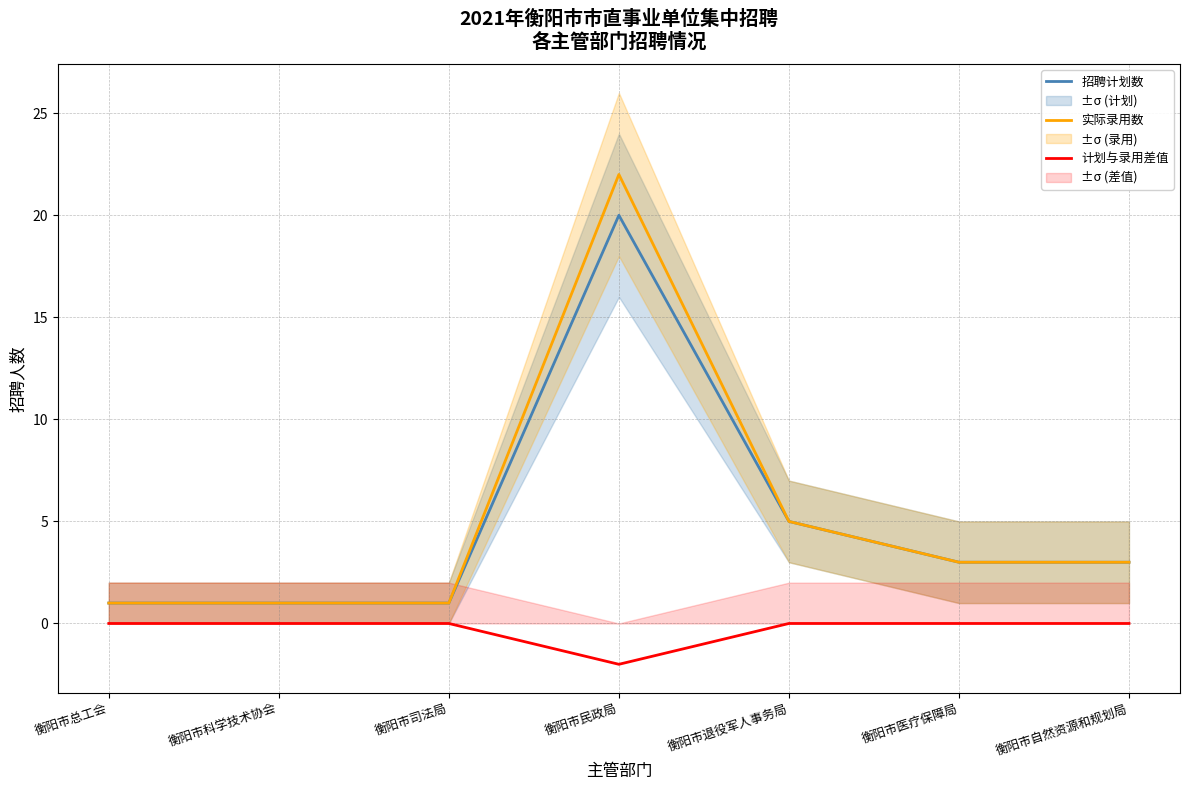

What is the spread (max minus min) of values at 衡阳市退役军人事务局?

5